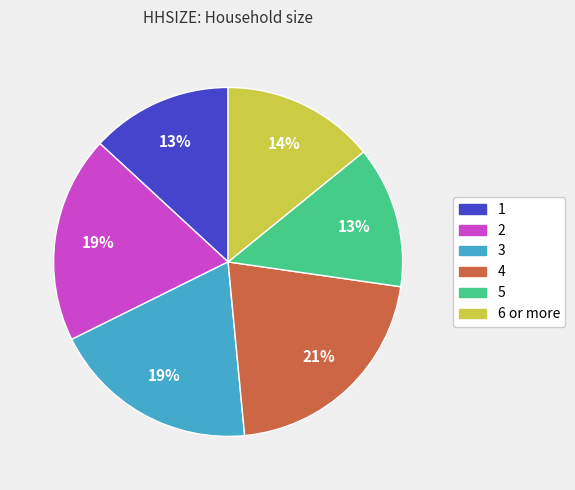

To the nearest percent, what portion does 2 represent?

19%